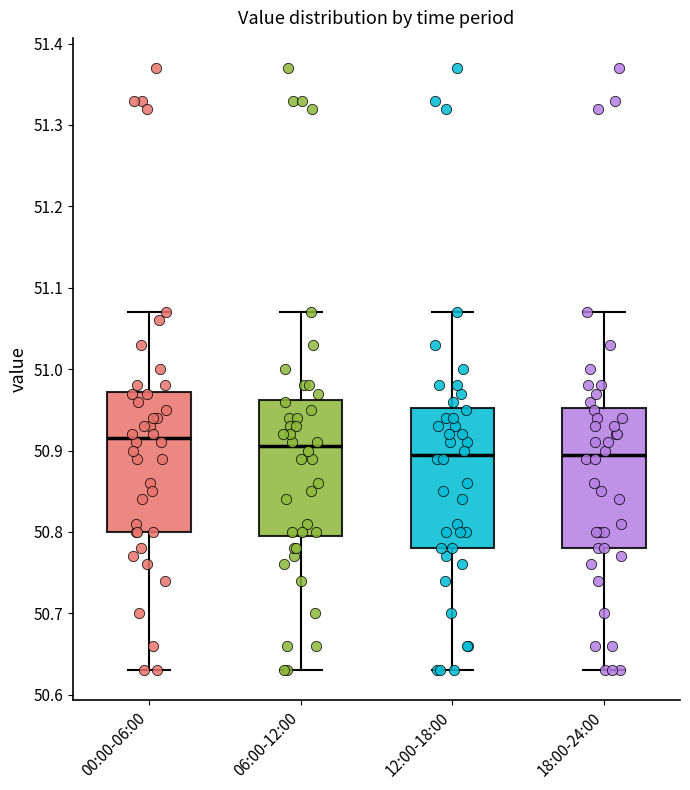

Reading left to right, read every box against the y-axis: the position of its median line, the range the box covers, and the ends of its whiskers. The values are not printed on the chart, so give them approximately, as read against the axis.

00:00-06:00: median 50.92, box 50.80 to 50.97, whiskers 50.63 to 51.07
06:00-12:00: median 50.91, box 50.80 to 50.96, whiskers 50.63 to 51.07
12:00-18:00: median 50.90, box 50.78 to 50.95, whiskers 50.63 to 51.07
18:00-24:00: median 50.90, box 50.78 to 50.95, whiskers 50.63 to 51.07